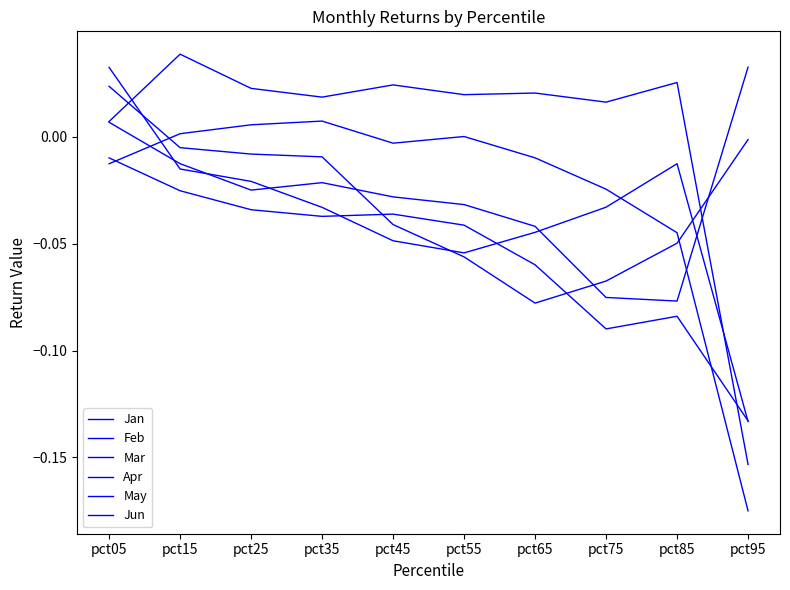

Rank the series at pct15 from highest to lowest value.

Feb, May, Jun, Apr, Jan, Mar